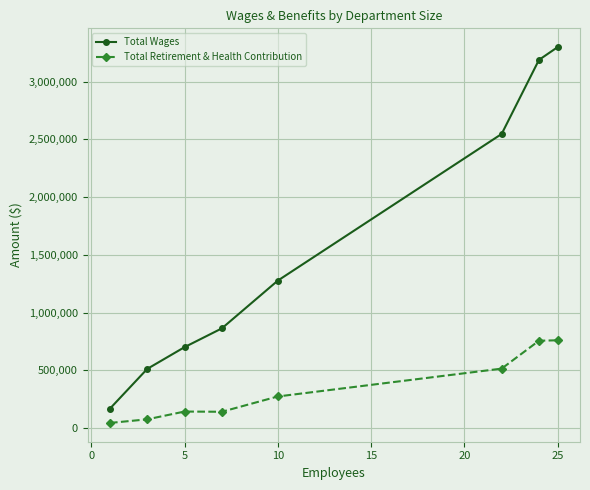

In Total Retirement & Health Contribution, how many points are lower than both neighbors (excluding endpoints)?

1